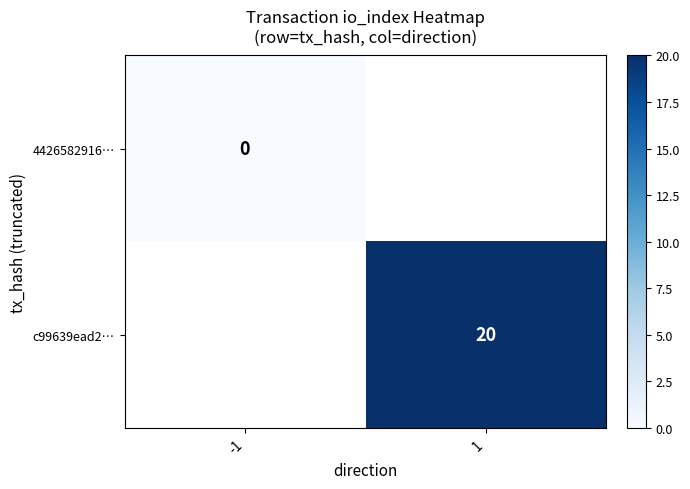

True or false: c99639ead2… has a value of 32 at 1.

False